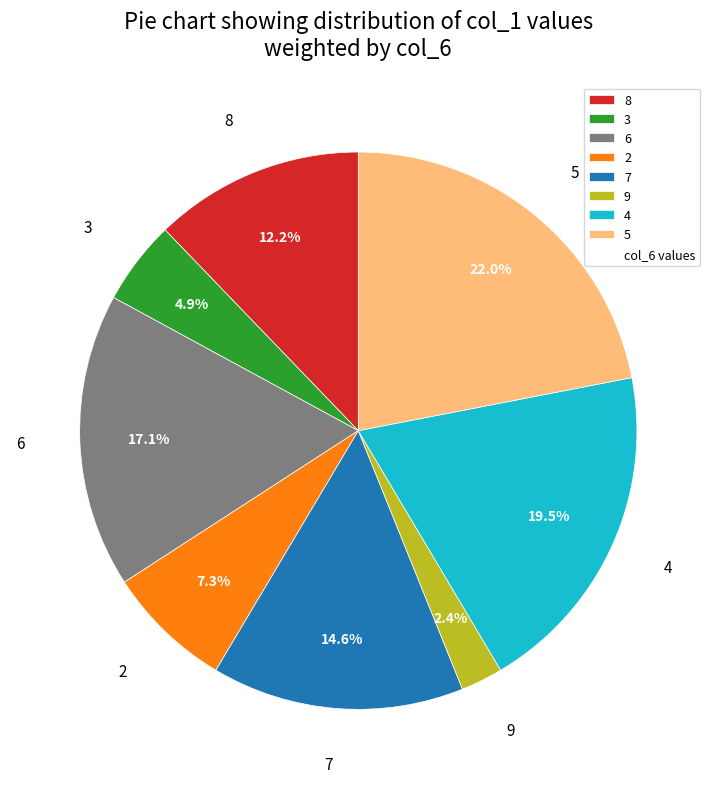

What is the smallest slice in the pie chart?

9